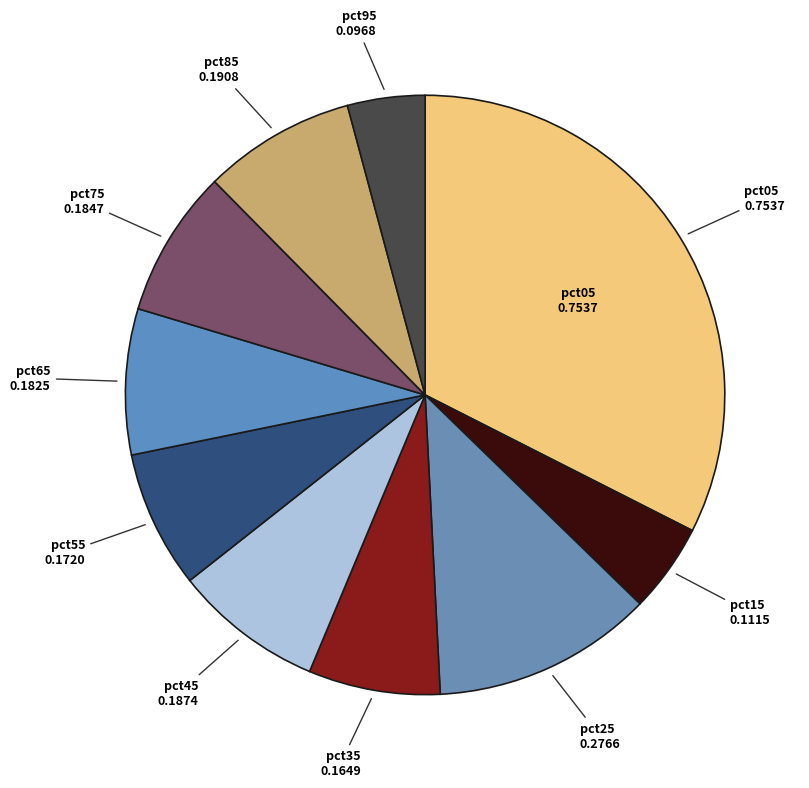

Rank the categories by value from highest to lowest.

pct05, pct25, pct85, pct45, pct75, pct65, pct55, pct35, pct15, pct95